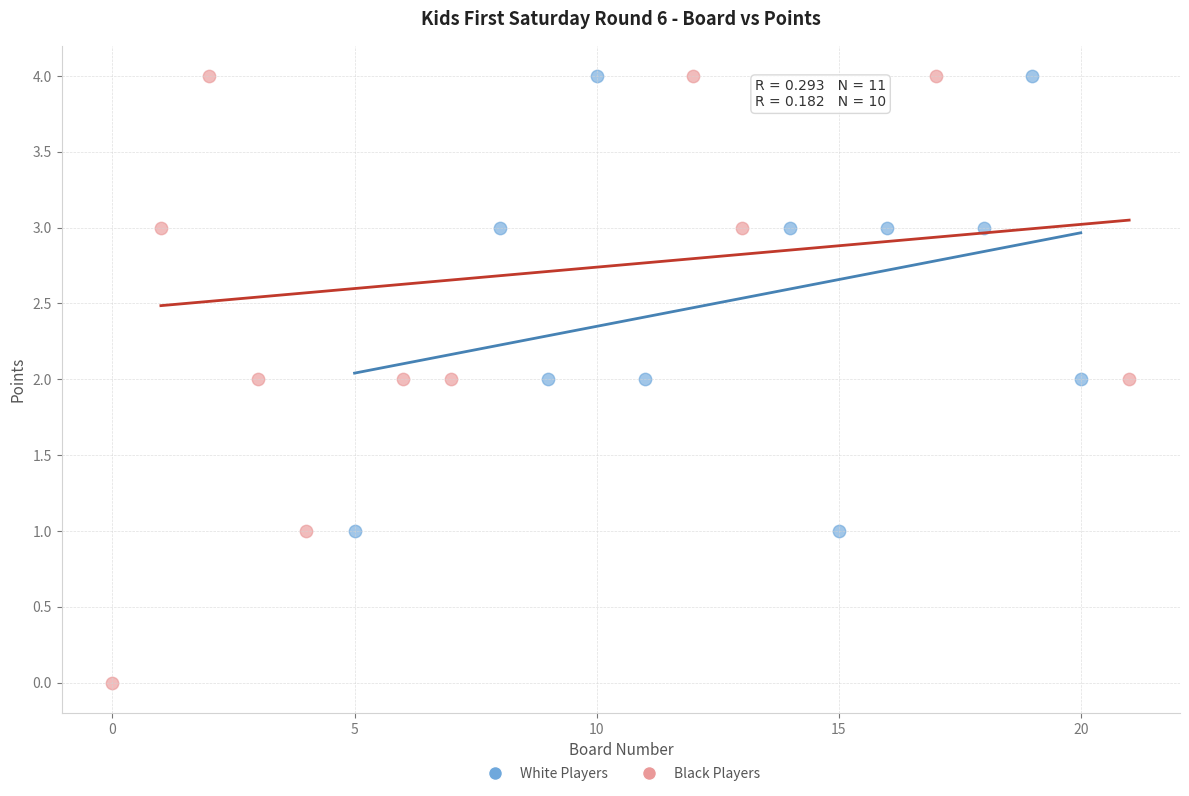

Which series contains the lowest Y value?

Black Players